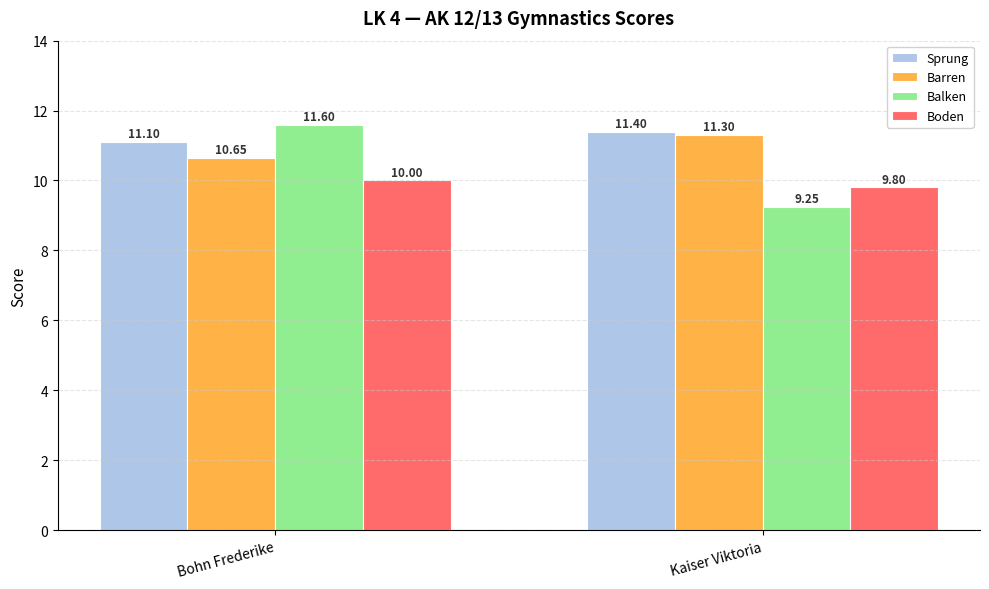

Rank the series by their maximum value, from highest to lowest.

Balken, Sprung, Barren, Boden